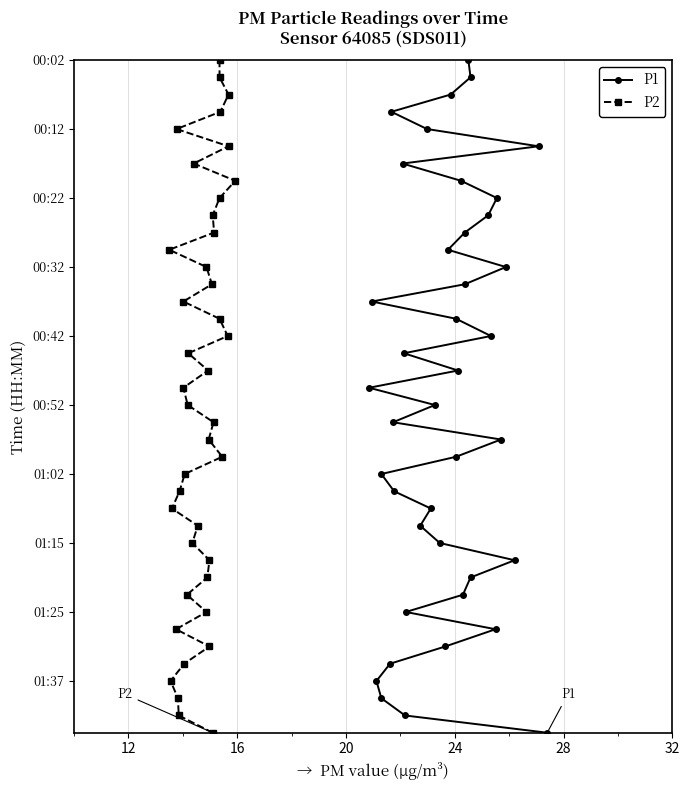

True or false: P1 and P2 intersect in this chart.

False